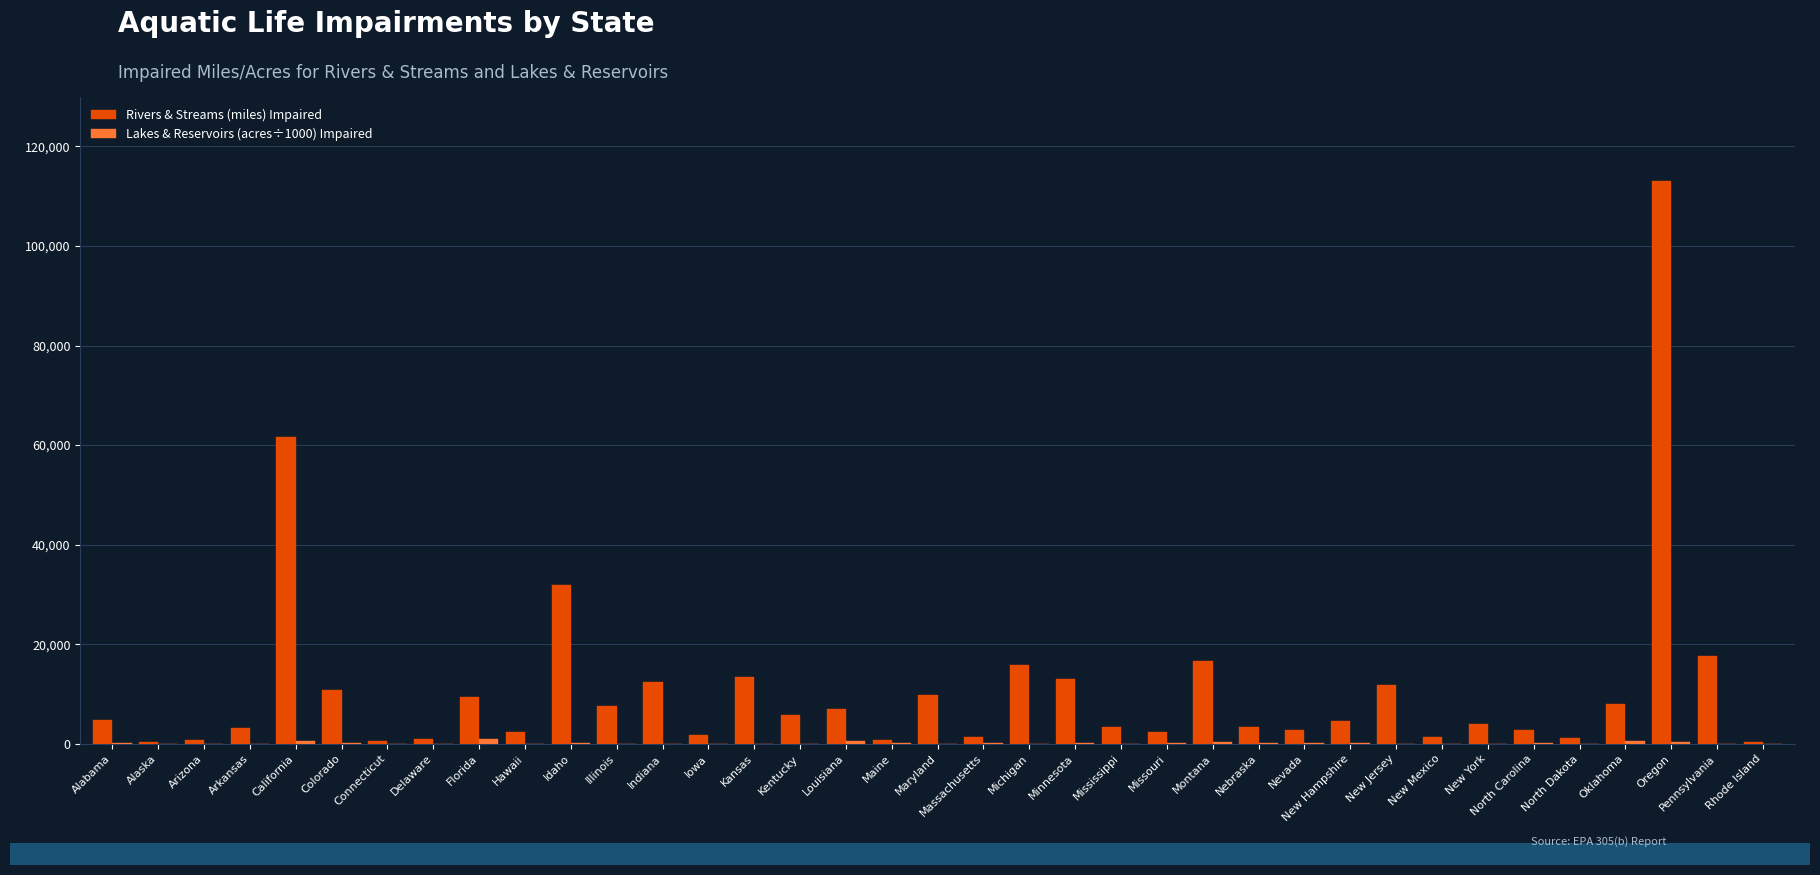

The Rivers & Streams (miles) Impaired series shows 13331.0 at Kansas. True or false?

True